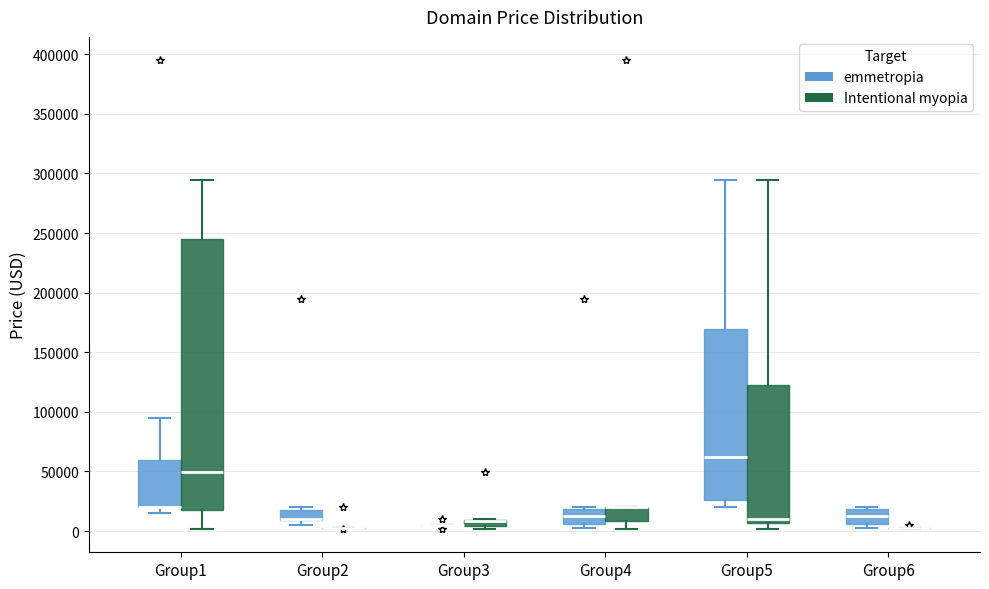

Where is the upper edge of the box for Group3 (Intentional myopia) on the y-axis? The values are not printed on the chart, so give them approximately, as read against the axis.

10000